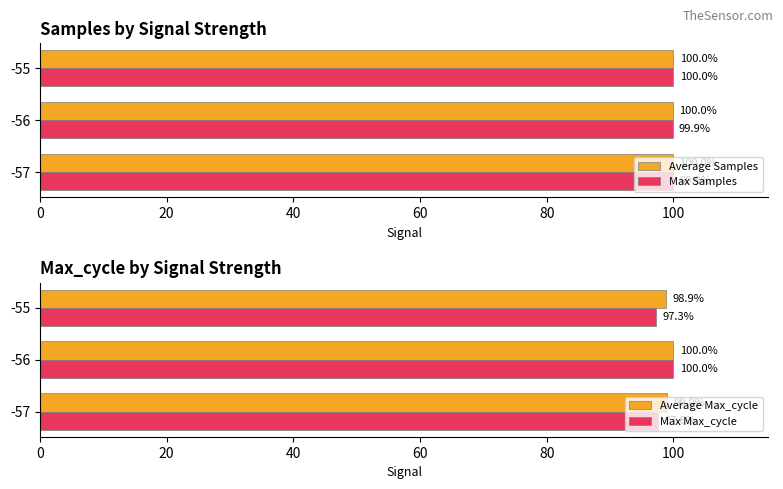

What is the greatest value displayed?

100.0